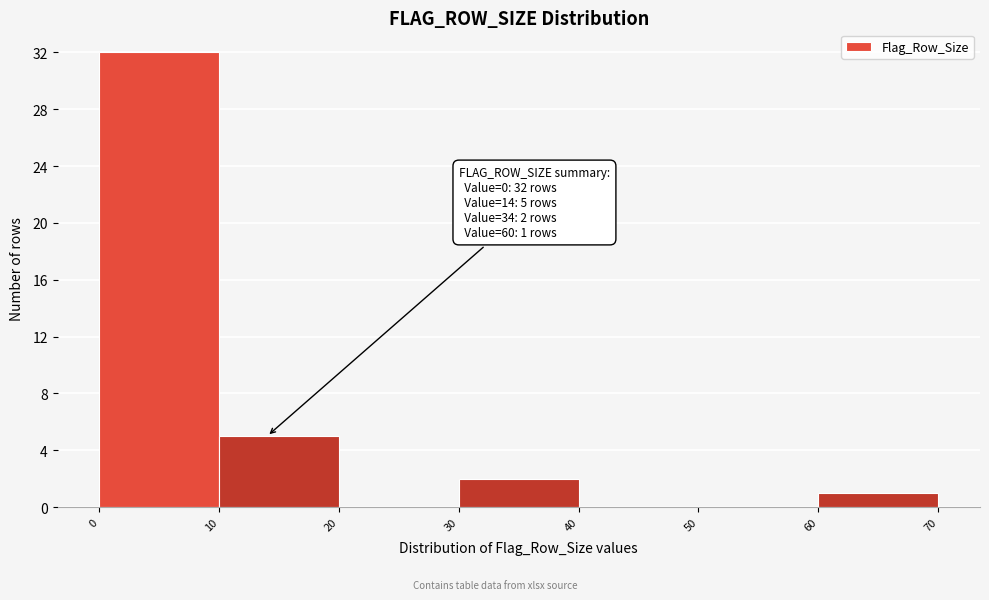

Which range on the x-axis has the tallest bar?

0 to 10